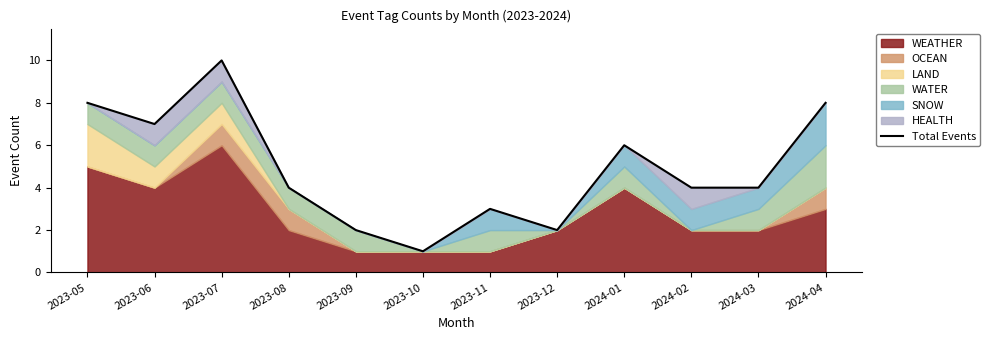

What is the greatest value displayed?

10